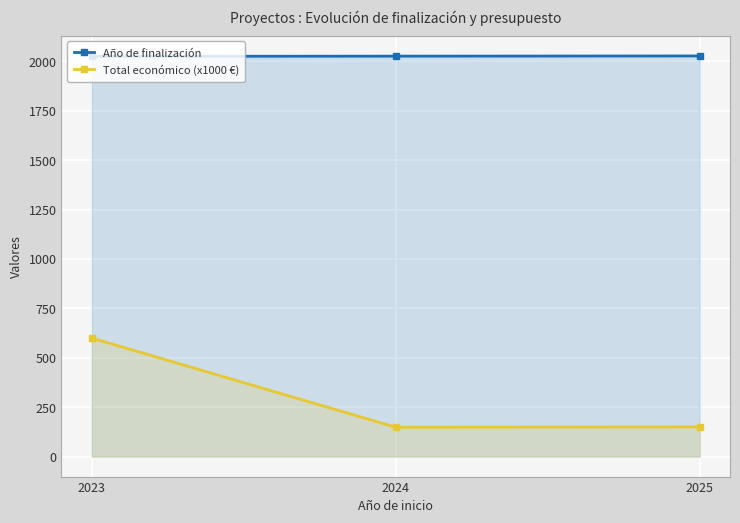

List the series in order of their peak value, highest first.

Año de finalización, Total económico (x1000 €)